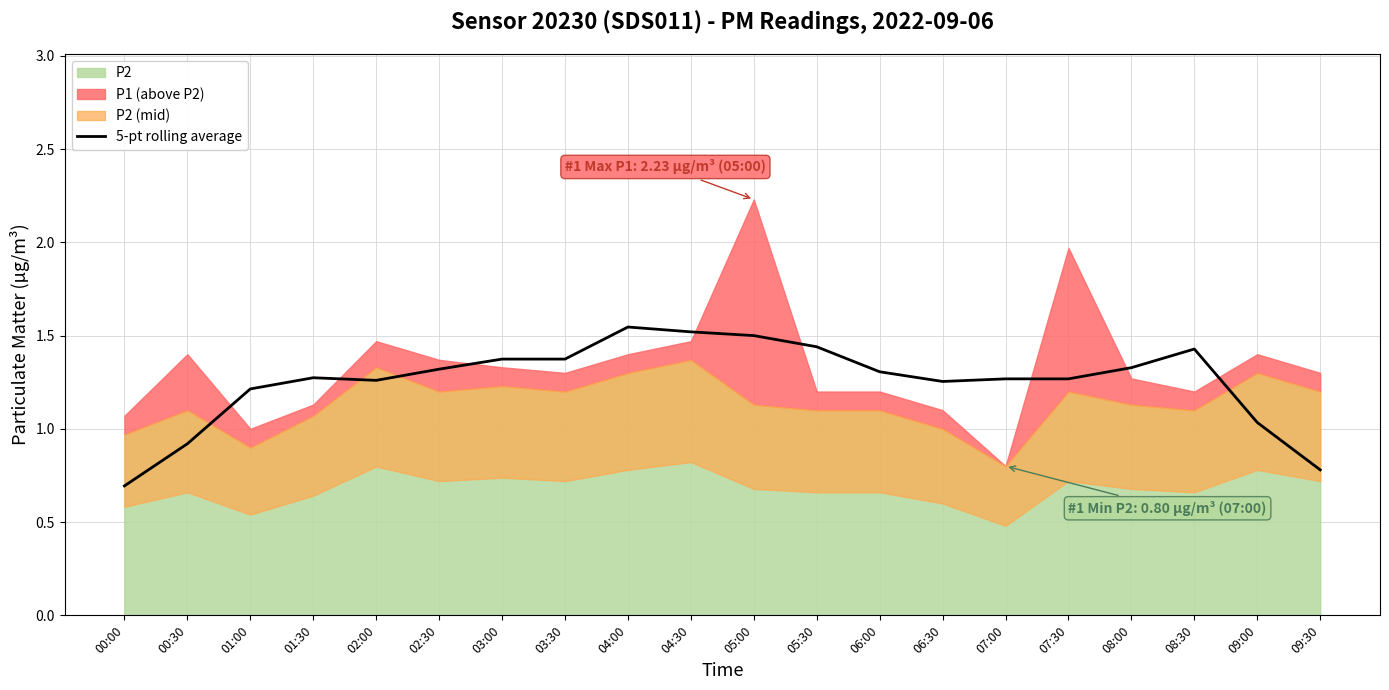

What is the change in value from 01:00 to 09:00?

-0.2